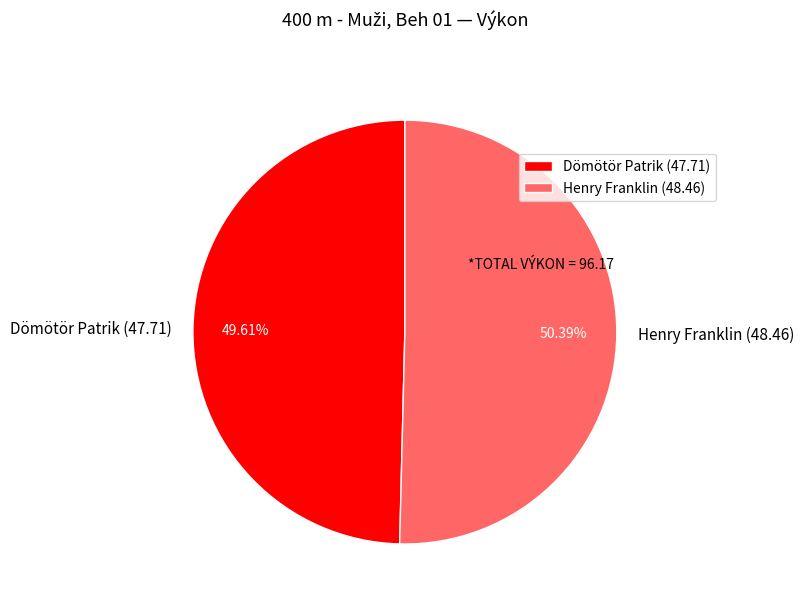

To the nearest percent, what is the average slice percentage?

50%